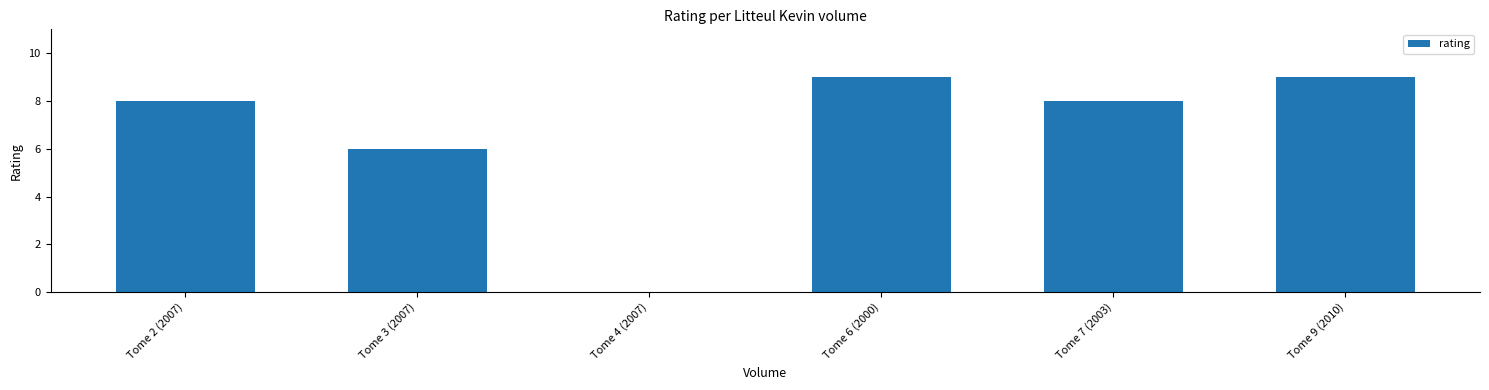

What is the change in value from Tome 2 (2007) to Tome 4 (2007)?

-8